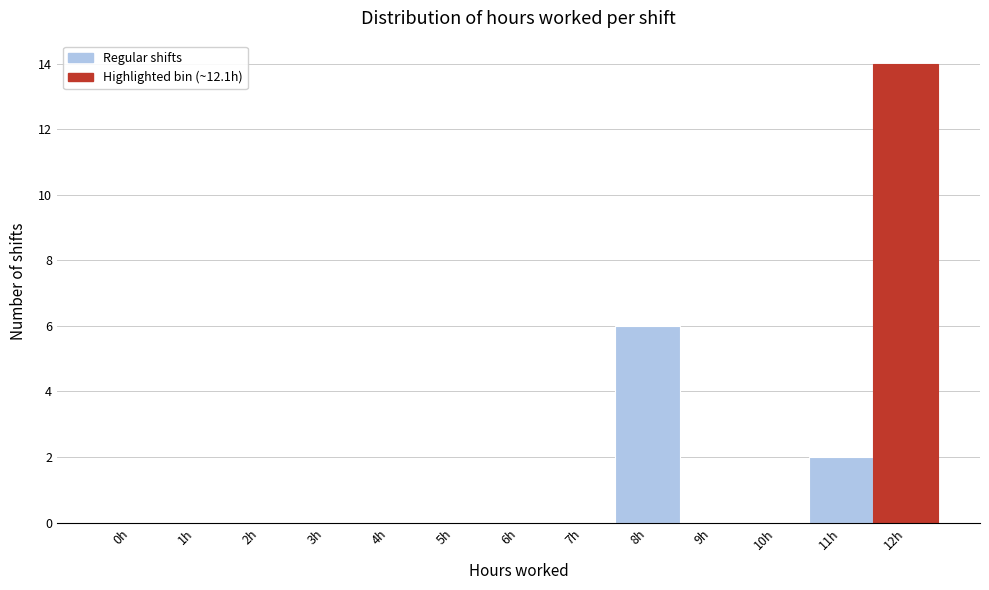

Reading left to right, what are all the values shown in this chart?

0h=0	1h=0	2h=0	3h=0	4h=0	5h=0	6h=0	7h=0	8h=6	9h=0	10h=0	11h=2	12h=14